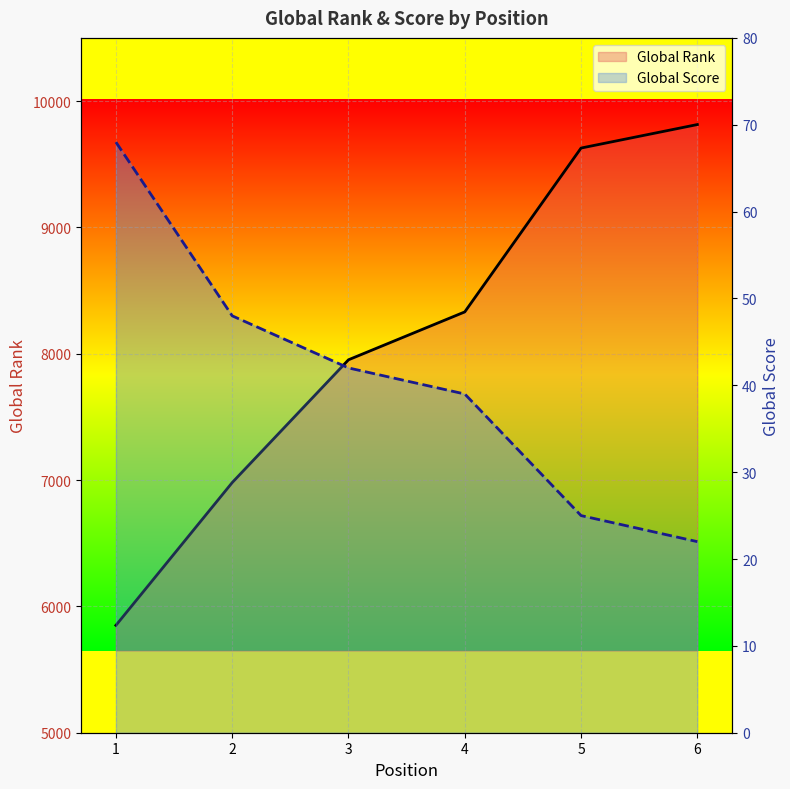

At which label does Global Rank line reach its peak?

6